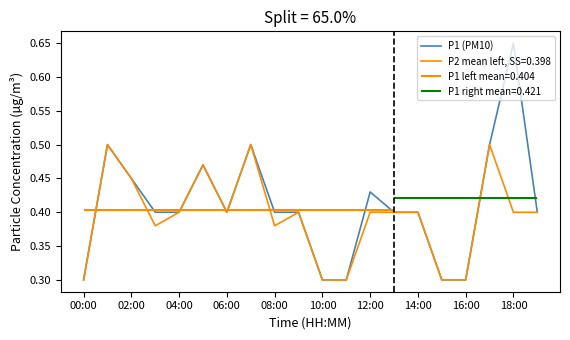

True or false: the data shows 0.4 at 13.

True